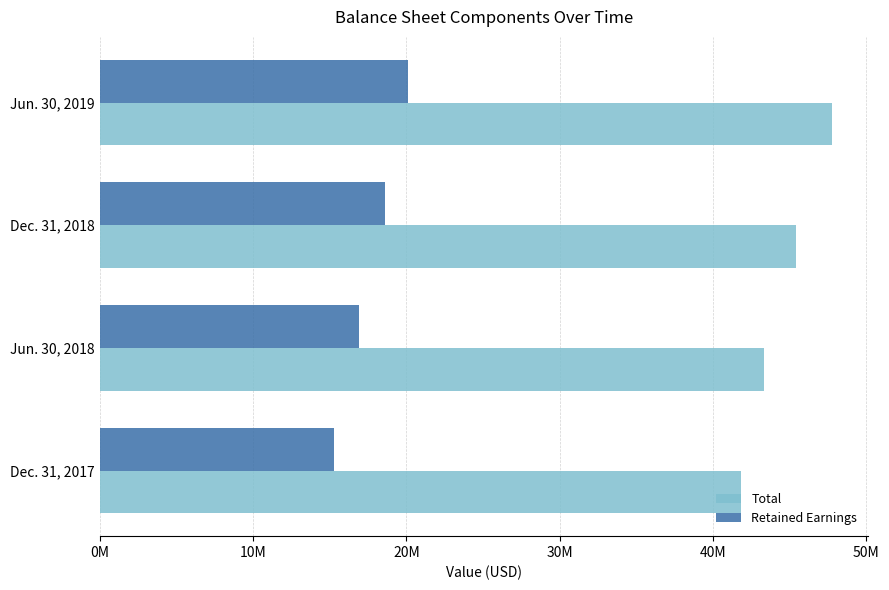

What are all the series names shown in the legend?

Total, Retained Earnings